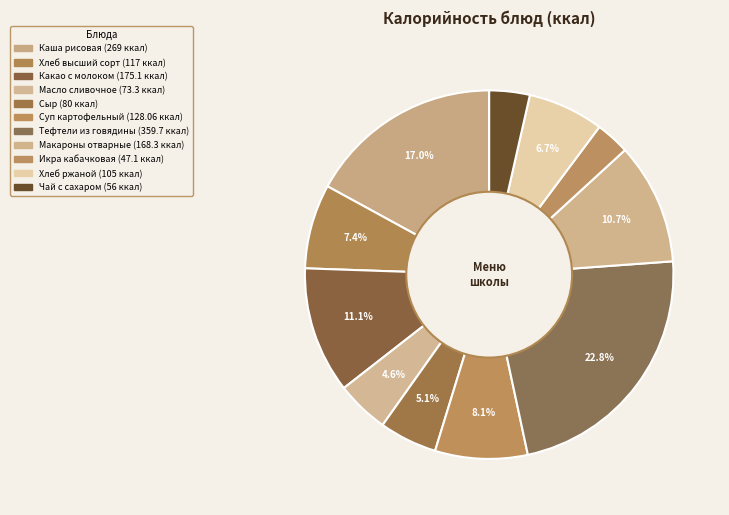

What percentage is the Масло сливочное slice, to the nearest percent?

5%